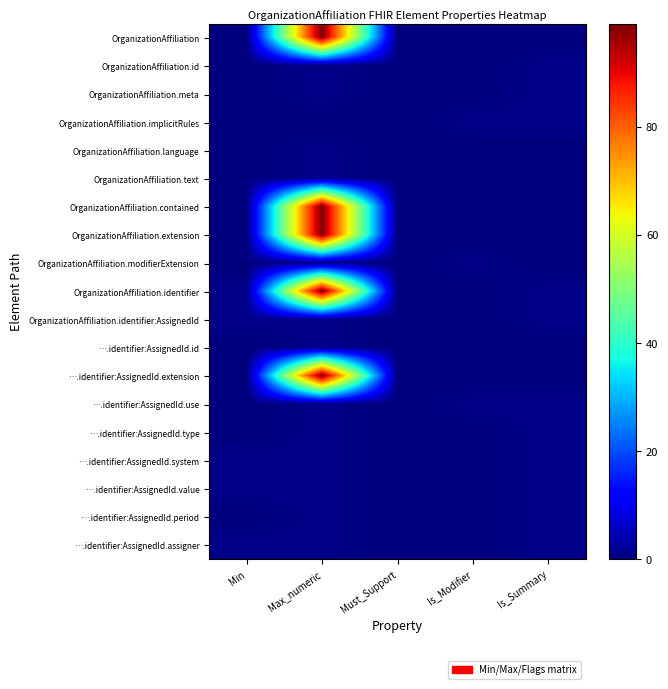

Reading right to left, extract all data points from this chart.

OrganizationAffiliation: Is_Summary=0	Is_Modifier=0	Must_Support=0	Max_numeric=99	Min=0
OrganizationAffiliation.id: Is_Summary=1	Is_Modifier=0	Must_Support=0	Max_numeric=1	Min=0
OrganizationAffiliation.meta: Is_Summary=1	Is_Modifier=0	Must_Support=0	Max_numeric=1	Min=0
OrganizationAffiliation.implicitRules: Is_Summary=1	Is_Modifier=1	Must_Support=0	Max_numeric=0	Min=0
OrganizationAffiliation.language: Is_Summary=0	Is_Modifier=0	Must_Support=0	Max_numeric=1	Min=0
OrganizationAffiliation.text: Is_Summary=0	Is_Modifier=0	Must_Support=0	Max_numeric=1	Min=0
OrganizationAffiliation.contained: Is_Summary=0	Is_Modifier=0	Must_Support=0	Max_numeric=99	Min=0
OrganizationAffiliation.extension: Is_Summary=0	Is_Modifier=0	Must_Support=0	Max_numeric=99	Min=0
OrganizationAffiliation.modifierExtension: Is_Summary=0	Is_Modifier=1	Must_Support=0	Max_numeric=0	Min=0
OrganizationAffiliation.identifier: Is_Summary=1	Is_Modifier=0	Must_Support=0	Max_numeric=99	Min=1
OrganizationAffiliation.identifier:AssignedId: Is_Summary=1	Is_Modifier=0	Must_Support=0	Max_numeric=1	Min=1
….identifier:AssignedId.id: Is_Summary=0	Is_Modifier=0	Must_Support=0	Max_numeric=1	Min=0
….identifier:AssignedId.extension: Is_Summary=0	Is_Modifier=0	Must_Support=0	Max_numeric=99	Min=0
….identifier:AssignedId.use: Is_Summary=1	Is_Modifier=1	Must_Support=0	Max_numeric=1	Min=0
….identifier:AssignedId.type: Is_Summary=1	Is_Modifier=0	Must_Support=0	Max_numeric=1	Min=0
….identifier:AssignedId.system: Is_Summary=1	Is_Modifier=0	Must_Support=0	Max_numeric=1	Min=1
….identifier:AssignedId.value: Is_Summary=1	Is_Modifier=0	Must_Support=0	Max_numeric=1	Min=1
….identifier:AssignedId.period: Is_Summary=1	Is_Modifier=0	Must_Support=0	Max_numeric=1	Min=0
….identifier:AssignedId.assigner: Is_Summary=1	Is_Modifier=0	Must_Support=0	Max_numeric=1	Min=1